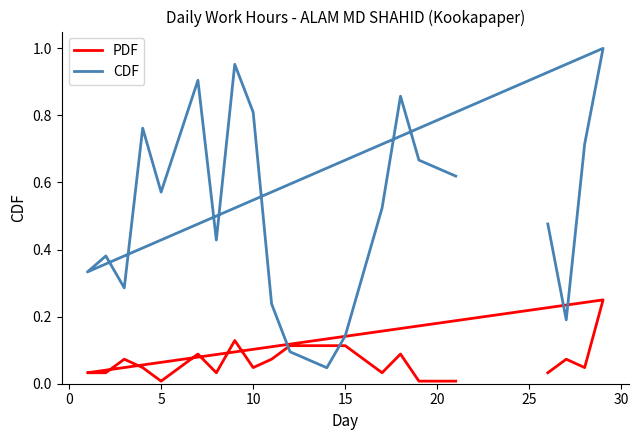

What are all the series names shown in the legend?

PDF, CDF